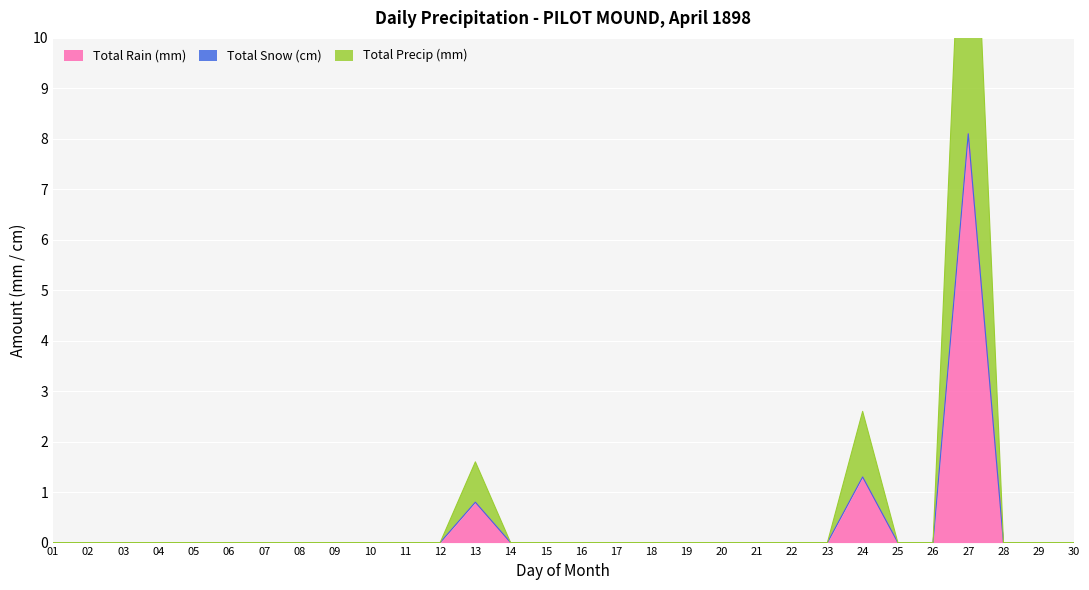

The value of Total Precip (mm) at 02 is 4.9. True or false?

False